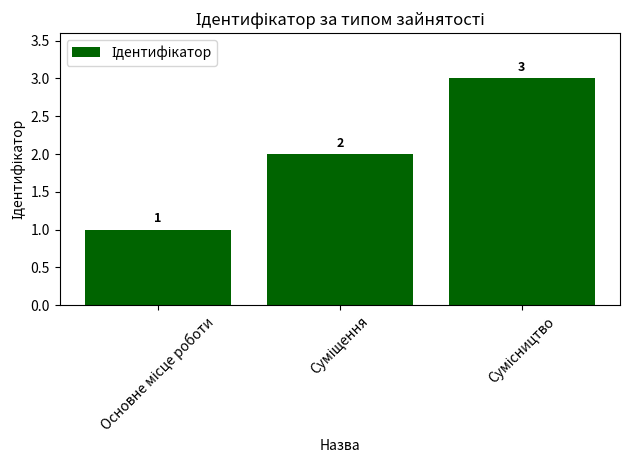

Count the values in the range 1 to 3.

3